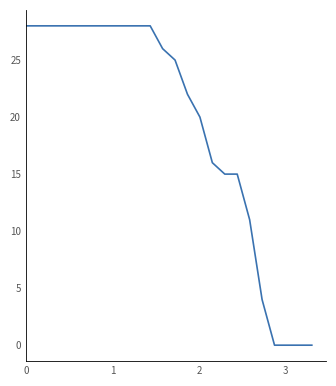

What is the greatest value displayed?

28